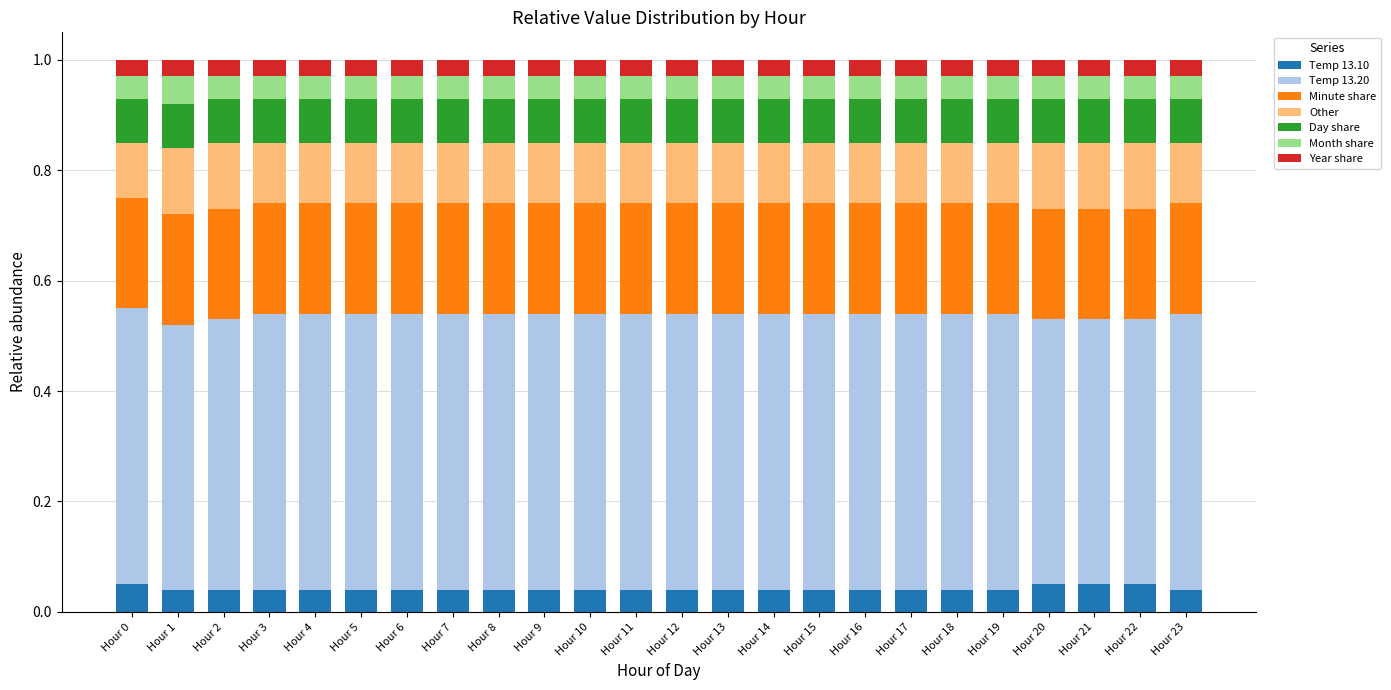

What is the total value across all series at Hour 13?

1.0